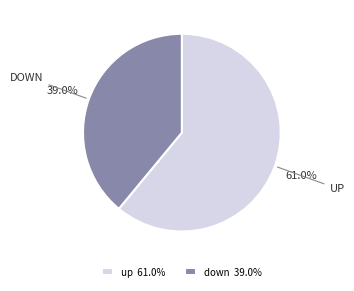

Is down the majority of the pie?

No